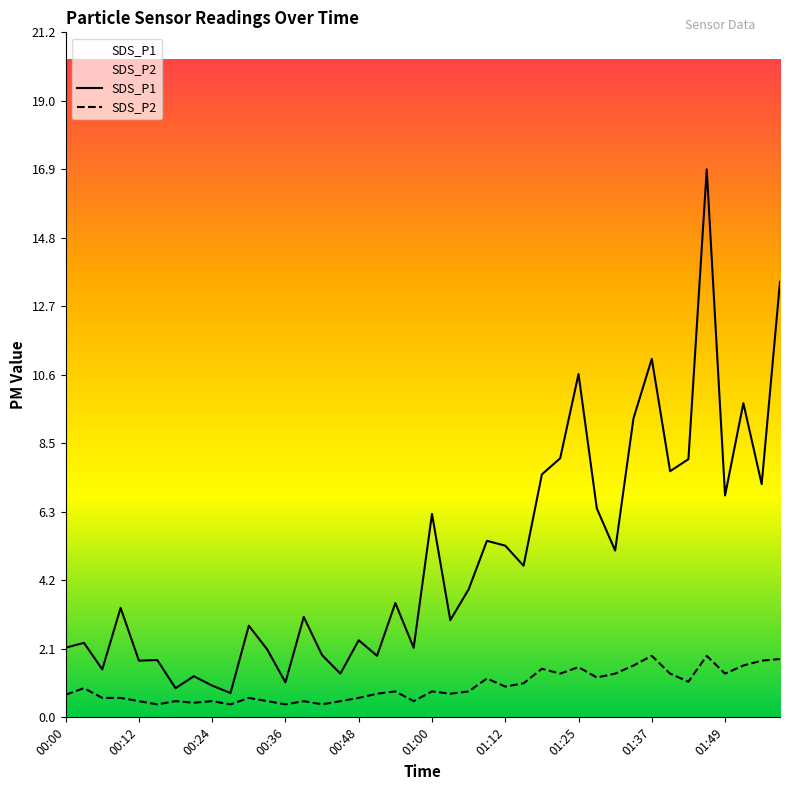

How many lines are shown in the chart?

2